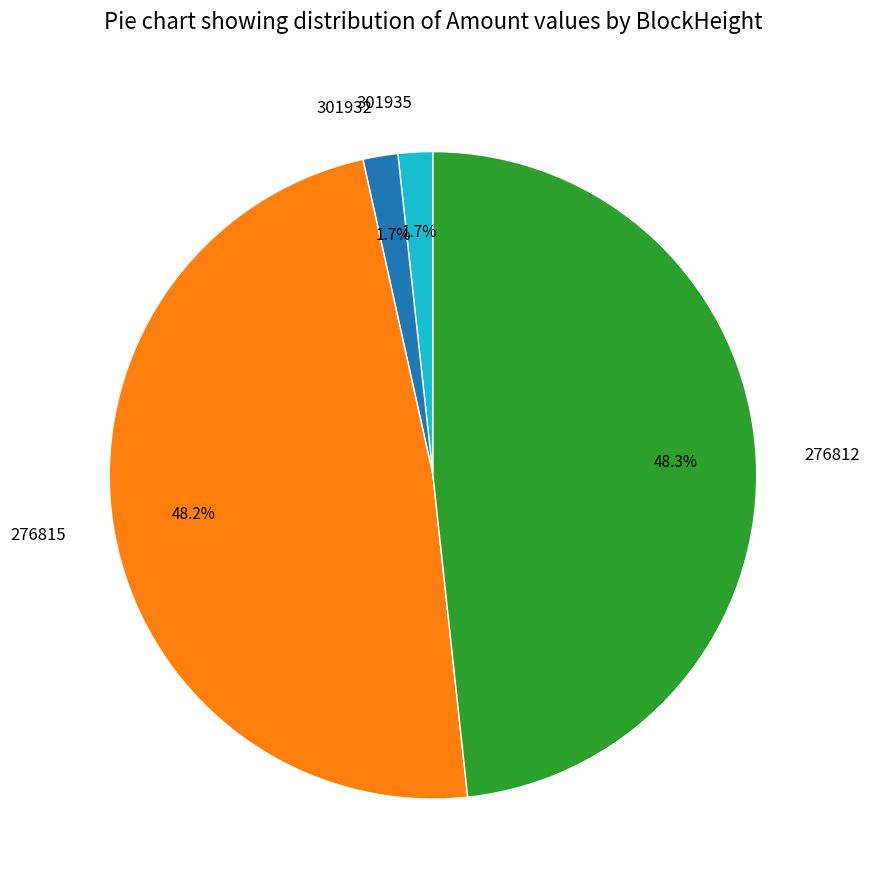

Between 301932 and 276812, which is larger?

276812